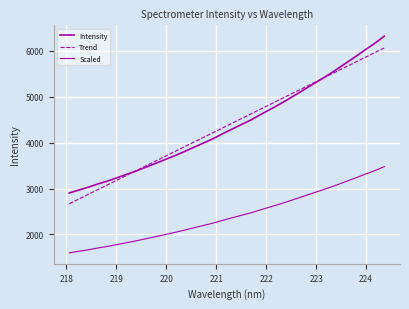

What is the sum of all Trend values?

148552.4